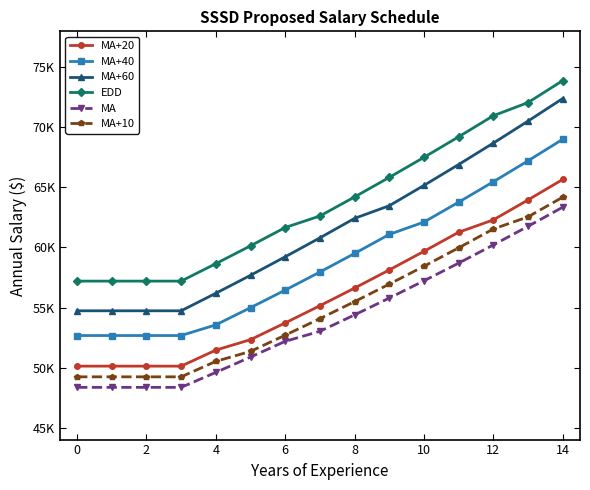

What is the difference between the maximum and minimum values in the MA+10 series?

14959.2